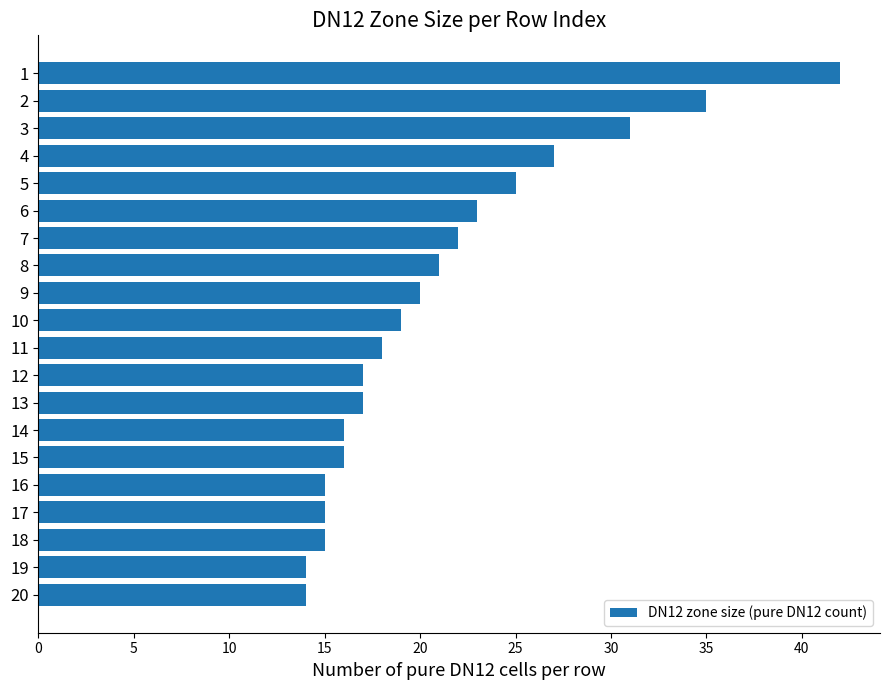

Reading top to bottom, extract all data points from this chart.

1=42	2=35	3=31	4=27	5=25	6=23	7=22	8=21	9=20	10=19	11=18	12=17	13=17	14=16	15=16	16=15	17=15	18=15	19=14	20=14